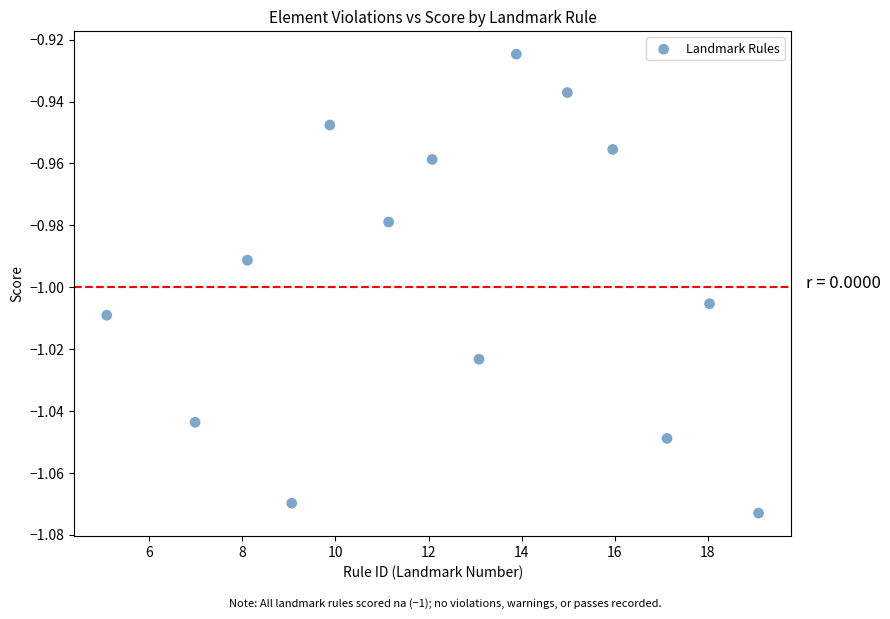

What is the range of X values (max minus min)?

14.0